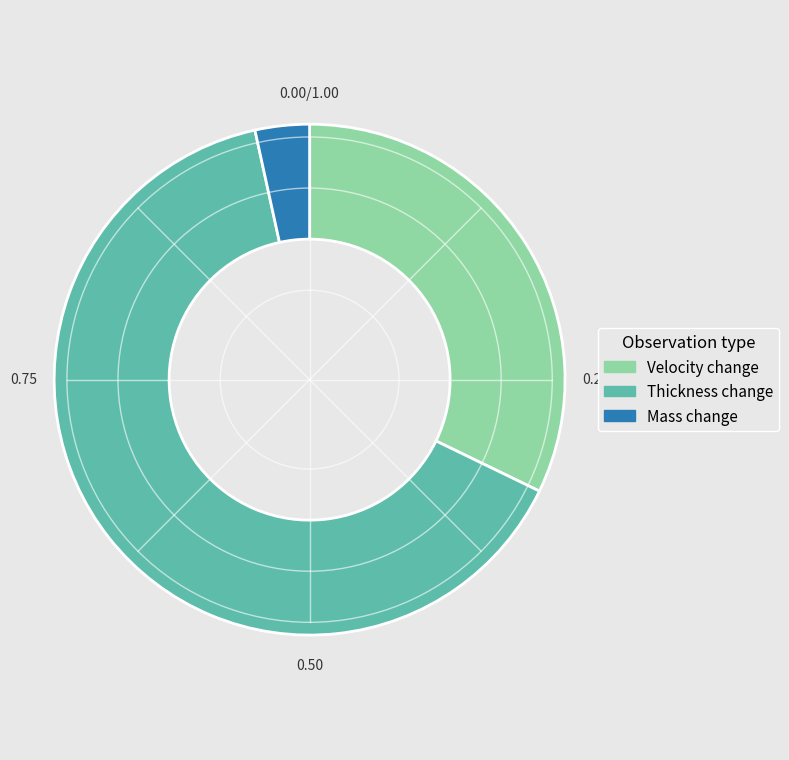

Is the sum of Mass change and Thickness change greater than half?

Yes